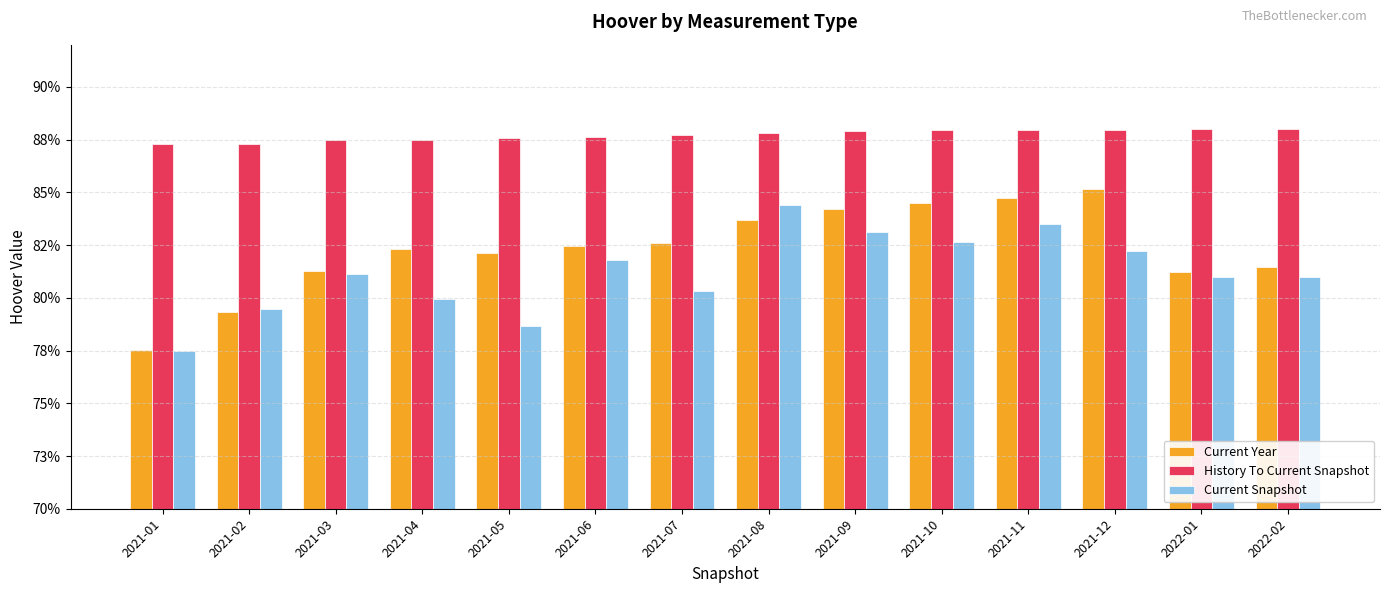

Rank the categories by Current Year value from highest to lowest.

2021-12, 2021-11, 2021-10, 2021-09, 2021-08, 2021-07, 2021-06, 2021-04, 2021-05, 2022-02, 2021-03, 2022-01, 2021-02, 2021-01